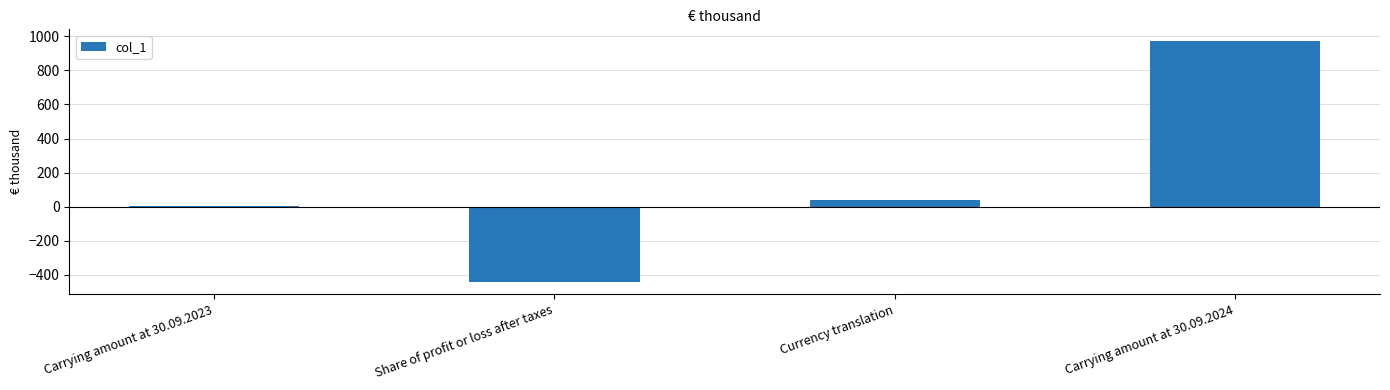

Reading left to right, transcribe all the data shown in this chart.

1.4	-442.0	39.0	971.0